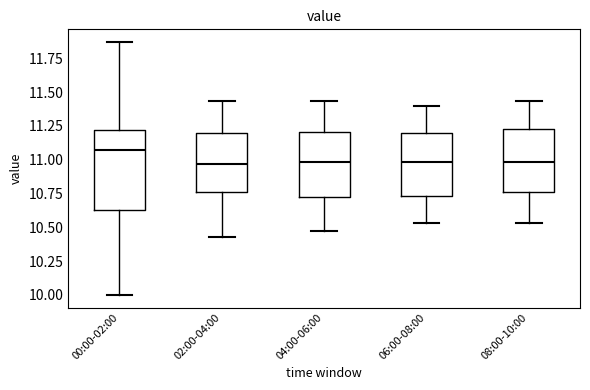

Where does the lower whisker of the box for 08:00-10:00 end on the y-axis? The values are not printed on the chart, so give them approximately, as read against the axis.

10.55